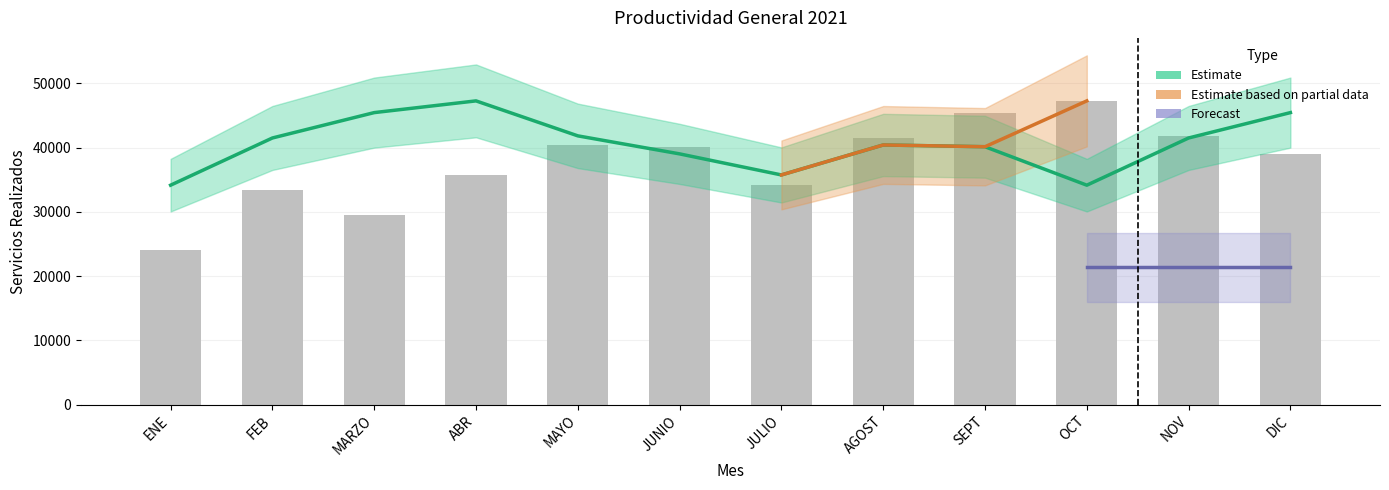

What is the difference between the 2do trim (Estimate based on partial data) values at NOV and JULIO?

4667